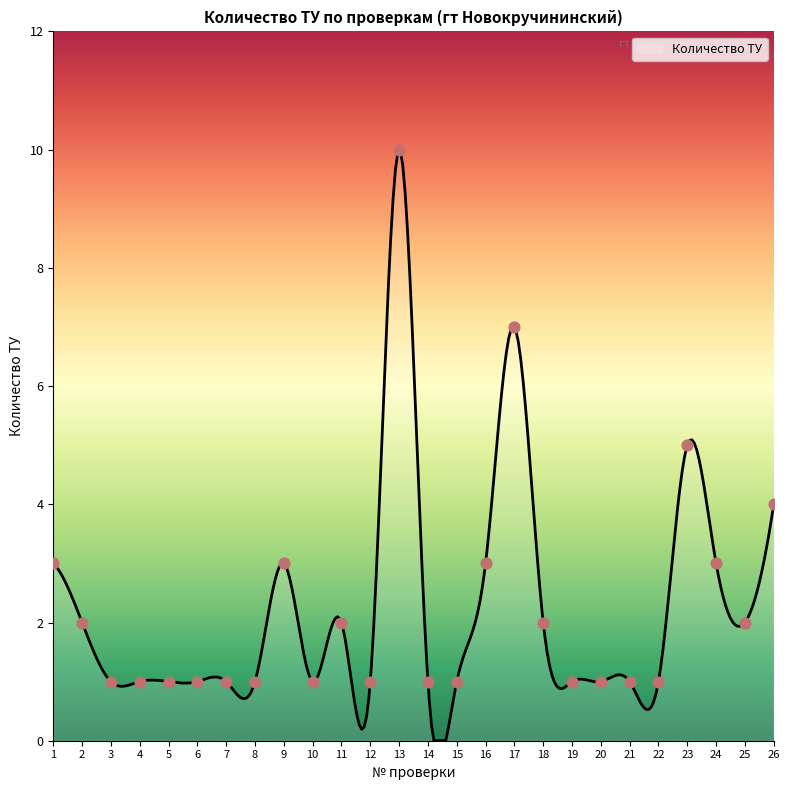

What is the change in value from 1 to 20?

-2